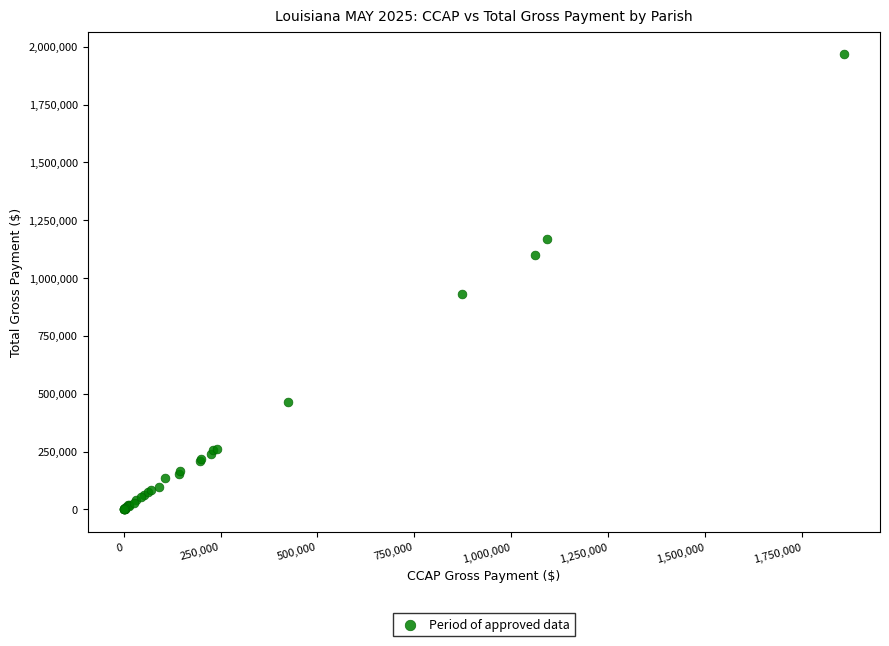

What Y value in the scatter plot is closest to 983470?

929740.3